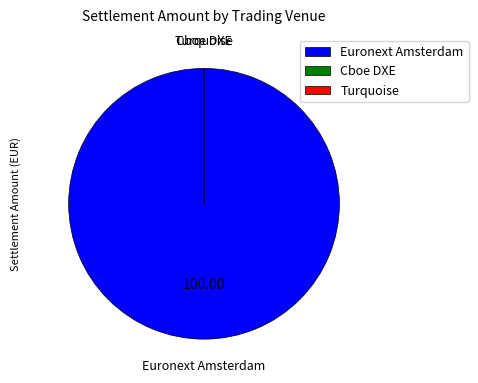

Count the number of slices in the pie.

3